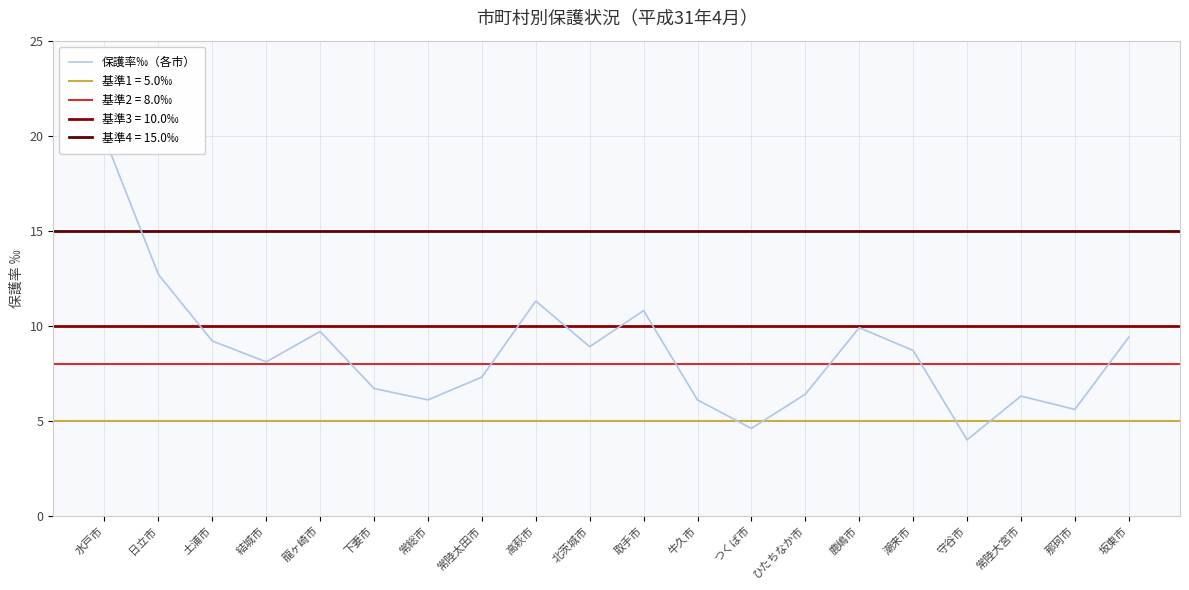

Where does the data first go above 8?

水戸市